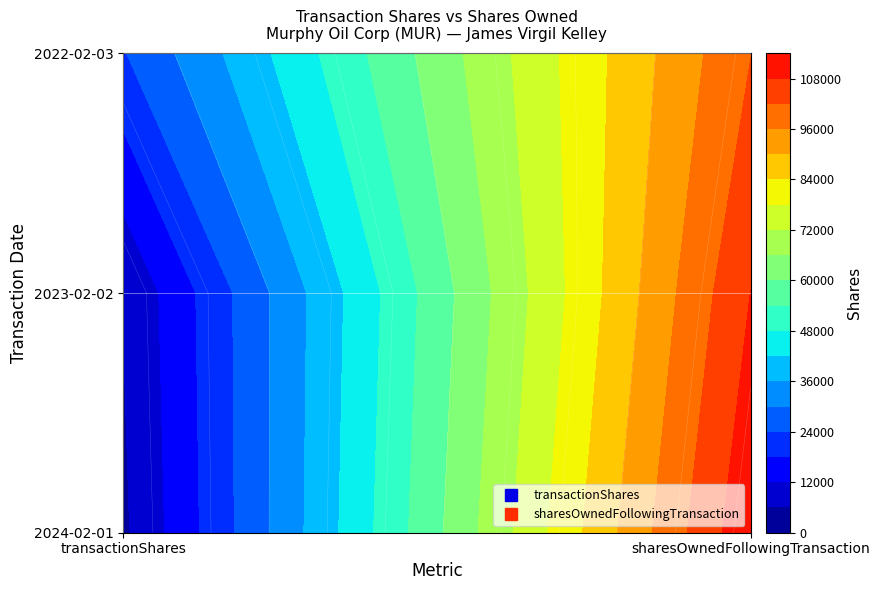

The value of 112943 at 1 is 108074. True or false?

True